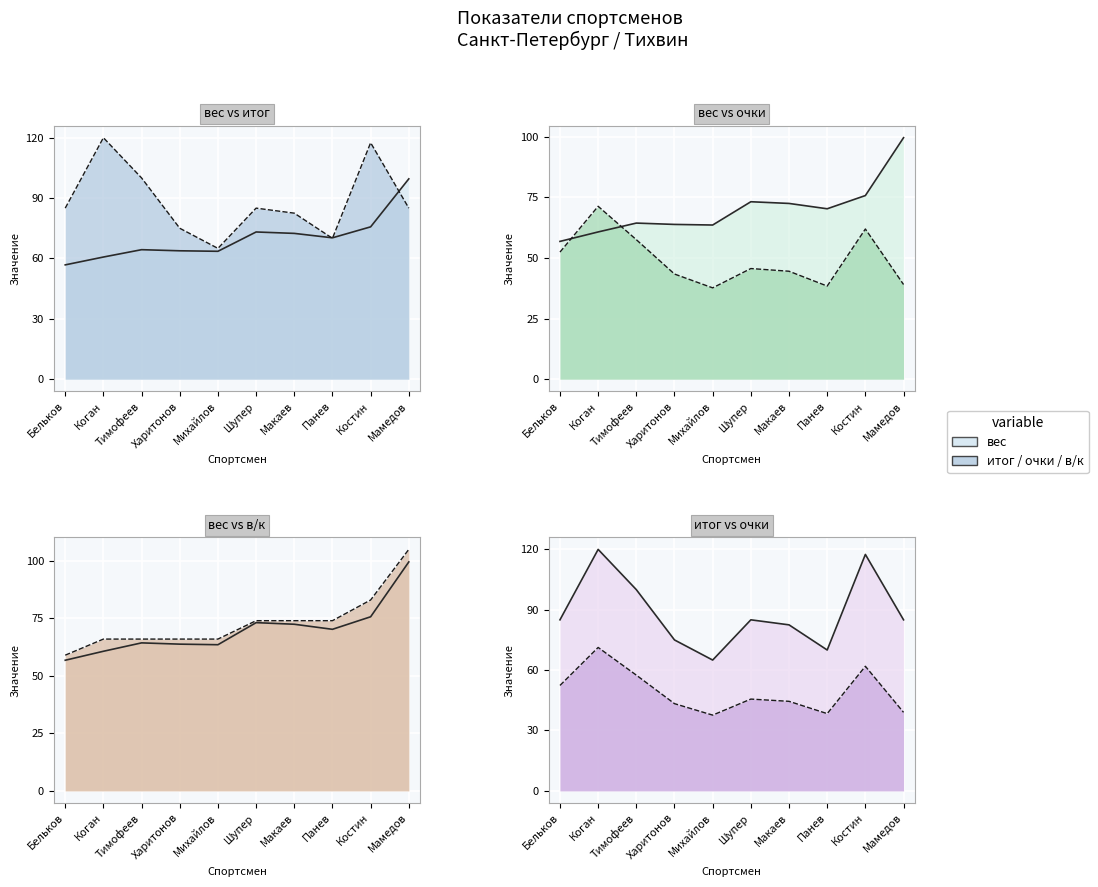

Reading left to right, what are all the values shown in this chart?

вес: Бельков=56.8	Коган=60.7	Тимофеев=64.3	Харитонов=63.8	Михайлов=63.5	Шупер=73.2	Макаев=72.5	Панев=70.2	Костин=75.7	Мамедов=99.5
итог: Бельков=85.0	Коган=120.0	Тимофеев=100.0	Харитонов=75.0	Михайлов=65.0	Шупер=85.0	Макаев=82.5	Панев=70.0	Костин=117.5	Мамедов=85.0
очки: Бельков=52.4	Коган=71.3	Тимофеев=57.5	Харитонов=43.3	Михайлов=37.6	Шупер=45.6	Макаев=44.5	Панев=38.4	Костин=61.9	Мамедов=39.0
в/к: Бельков=59.0	Коган=66.0	Тимофеев=66.0	Харитонов=66.0	Михайлов=66.0	Шупер=74.0	Макаев=74.0	Панев=74.0	Костин=83.0	Мамедов=105.0